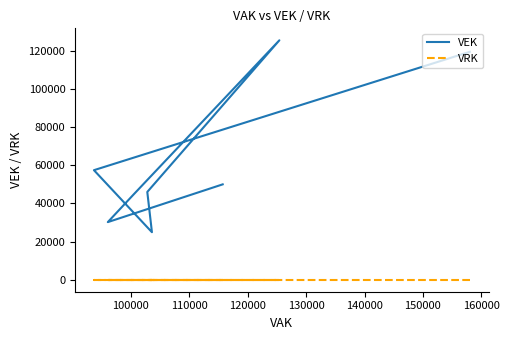

Is this an area chart (filled region under the line)?

No